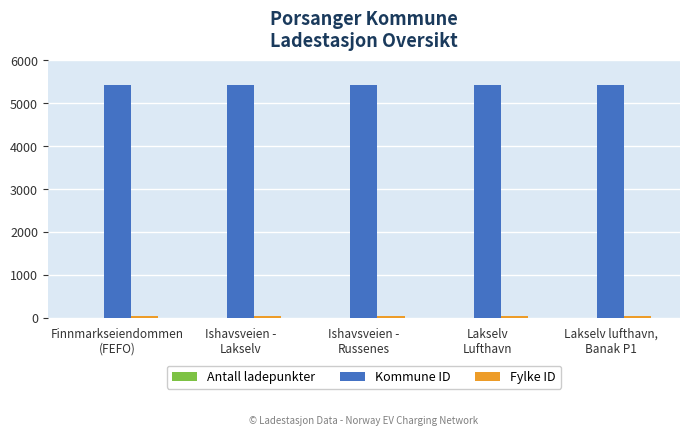

Which series has the largest total across all categories?

Kommune ID